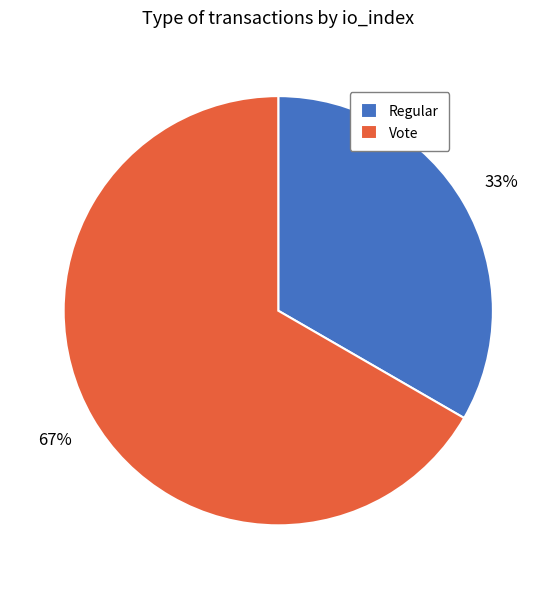

To the nearest percent, what is the average slice percentage?

50%